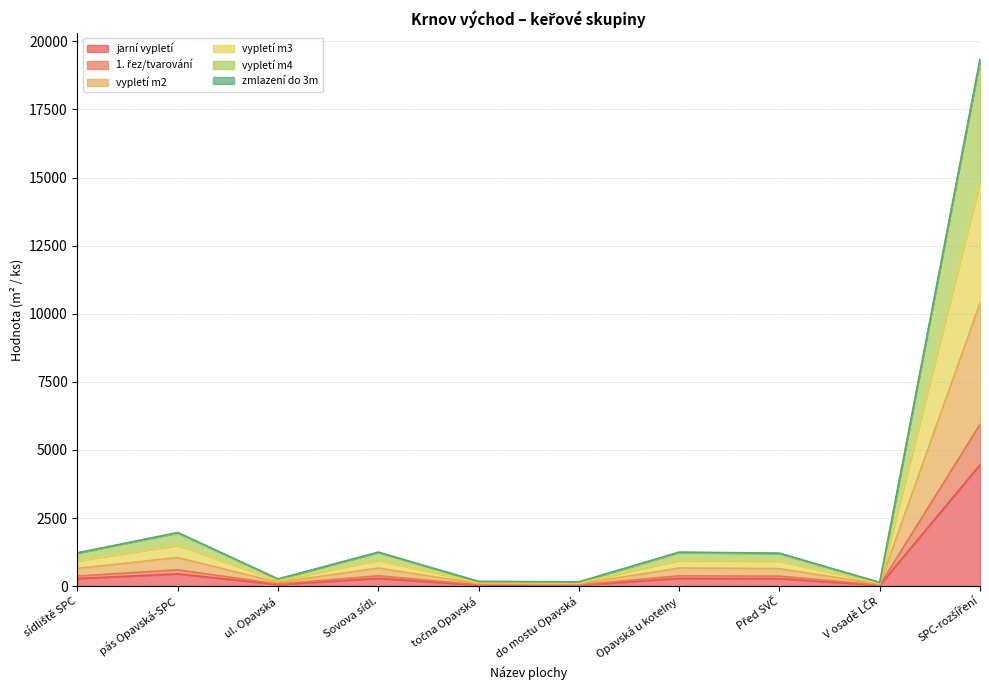

True or false: jarni_vyplet and vyplet_m3 intersect in this chart.

False